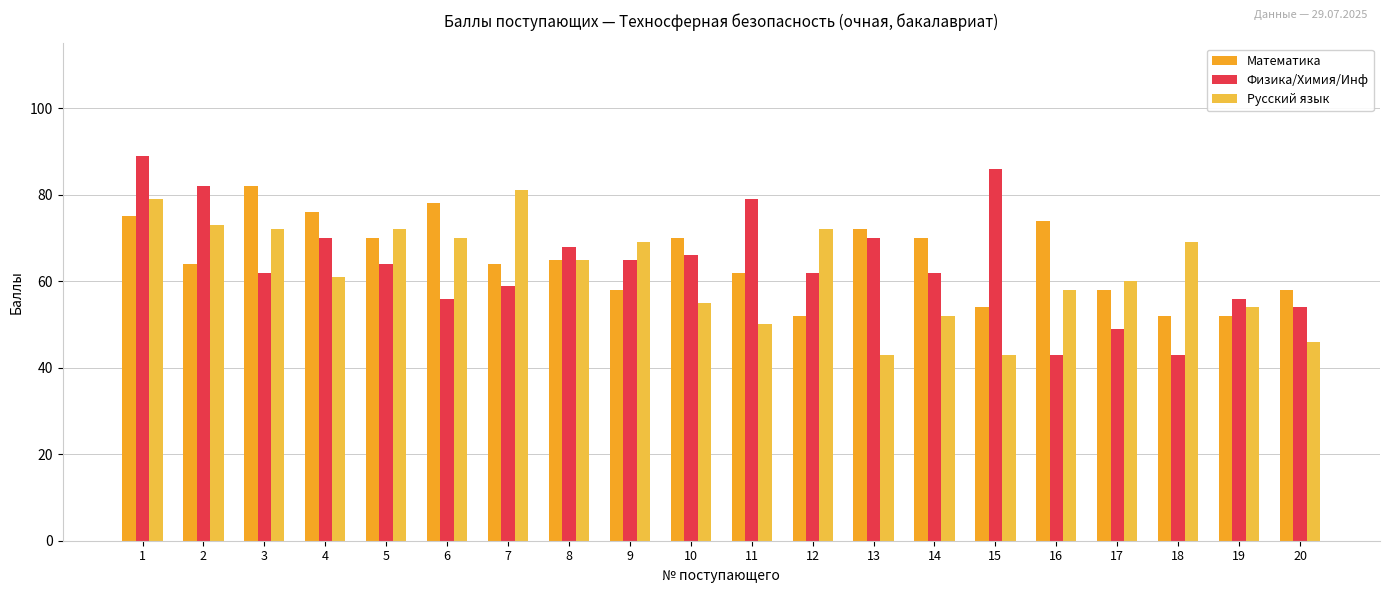

At which category is the sum across all series the highest?

1